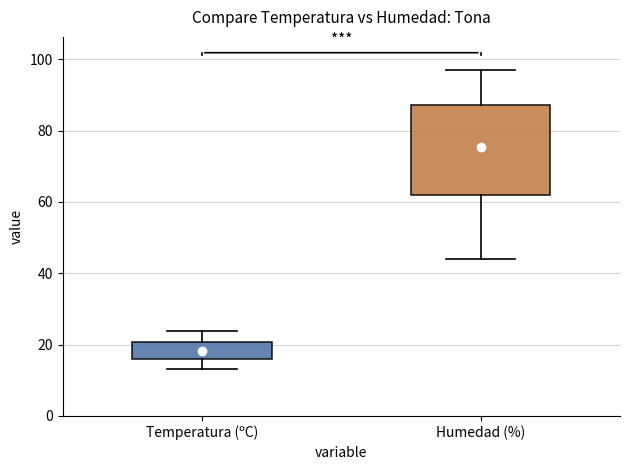

Reading left to right, read every box against the y-axis: the position of its median line, the range the box covers, and the ends of its whiskers. The values are not printed on the chart, so give them approximately, as read against the axis.

Temperatura (ºC): median 16 (just above the box's lower edge), box 16 to 20, whiskers 14 to 24
Humedad (%): median 80, box 62 to 88, whiskers 44 to 98